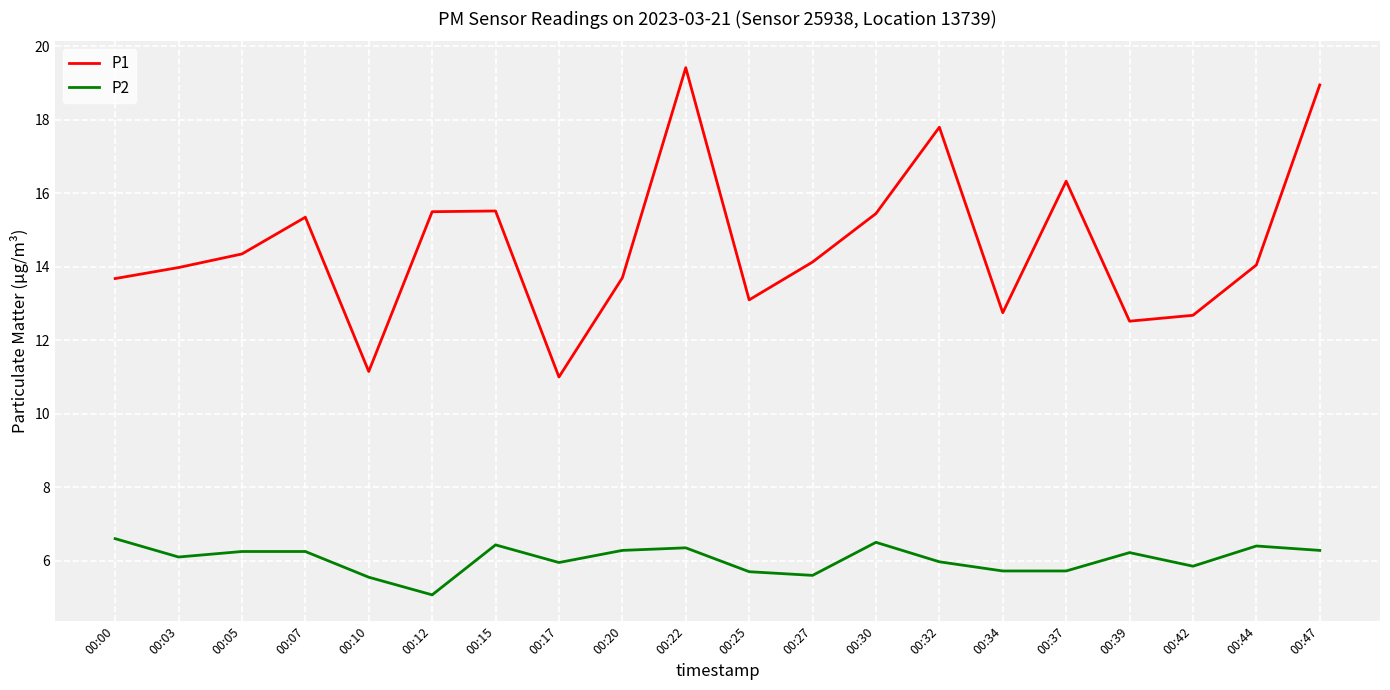

True or false: P1 and P2 intersect in this chart.

False